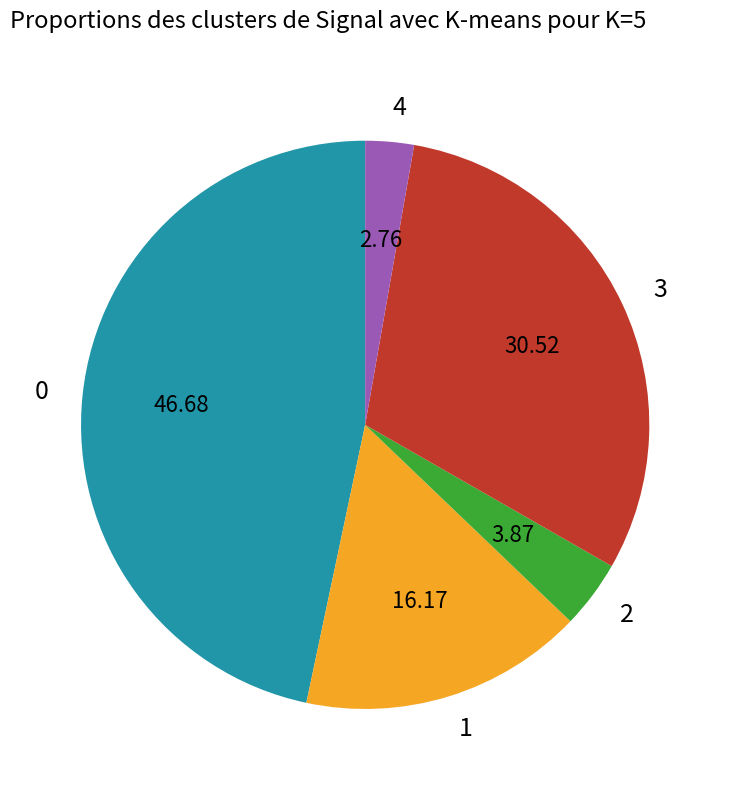

Does any single category account for the majority?

No